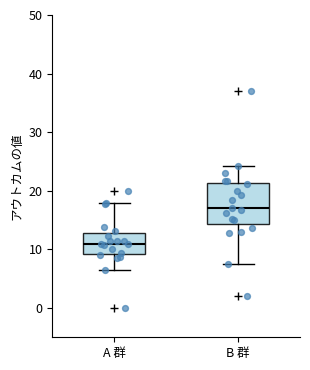

Which box is the tallest, from its lower edge to its upper edge?

B 群